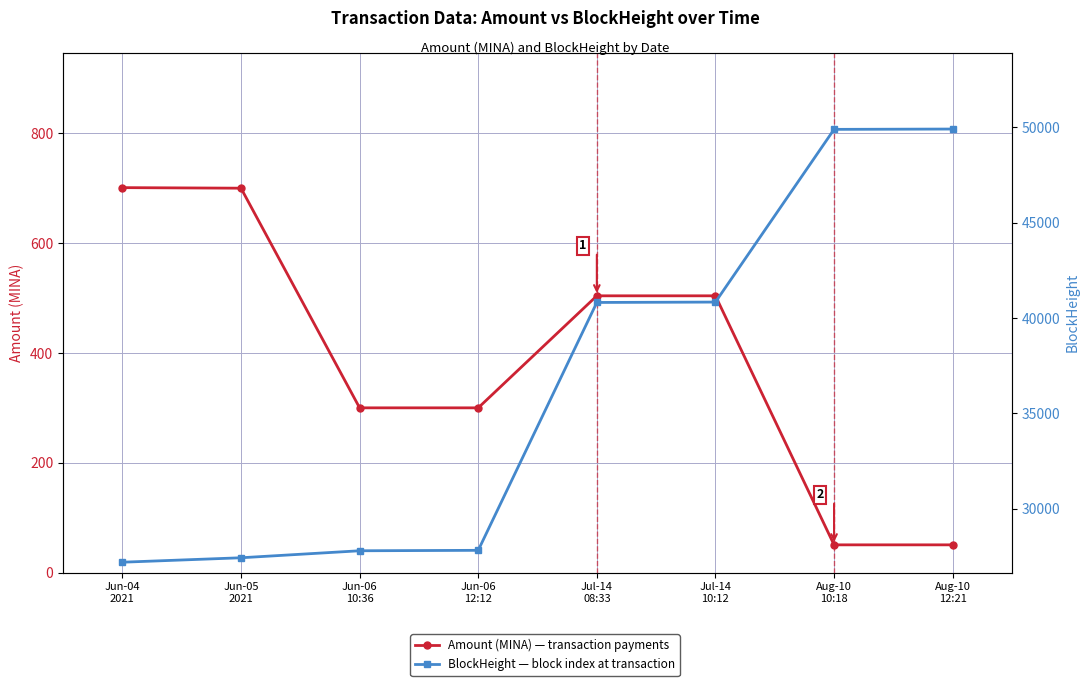

Rank the categories by BlockHeight value from lowest to highest.

Jun-04
2021, Jun-05
2021, Jun-06
10:36, Jun-06
12:12, Jul-14
08:33, Jul-14
10:12, Aug-10
10:18, Aug-10
12:21